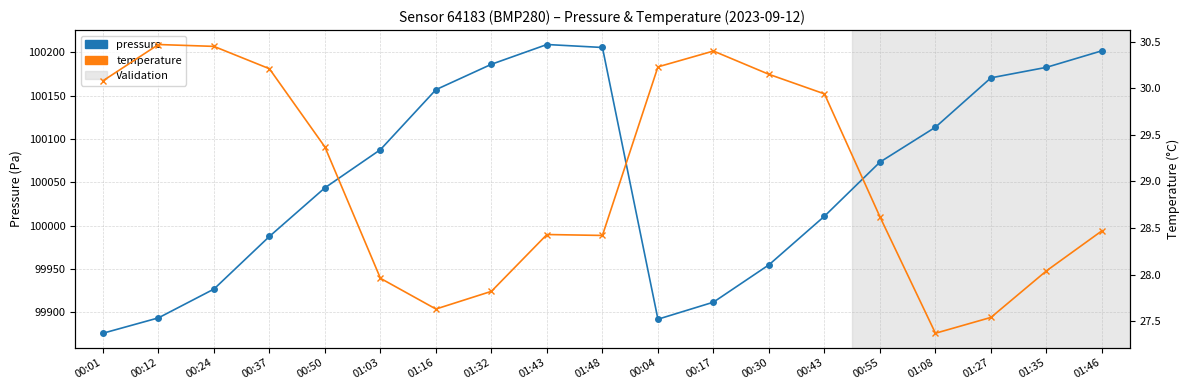

What is the greatest value displayed?

100209.2